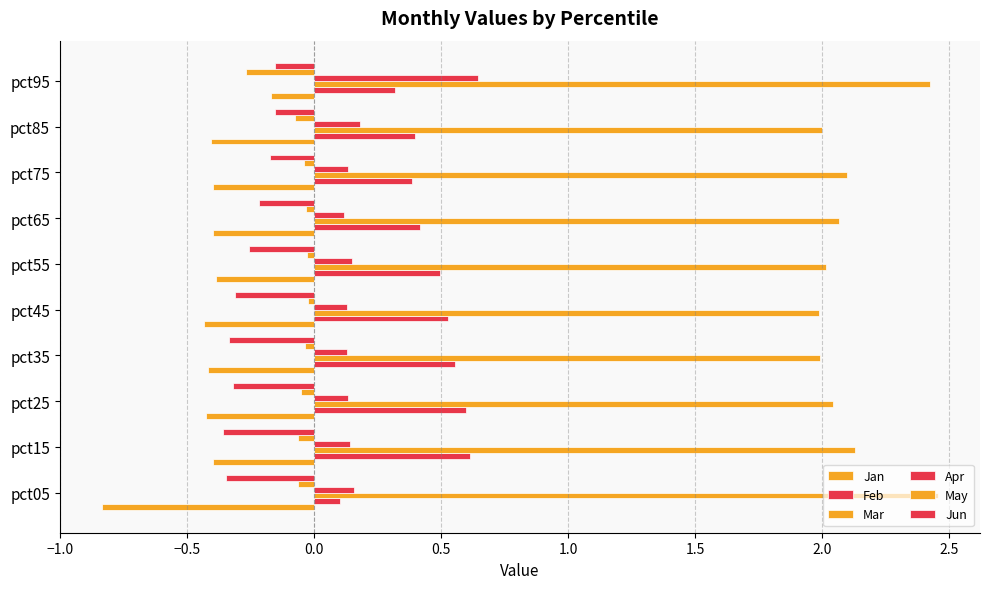

How many series are shown in this chart?

6